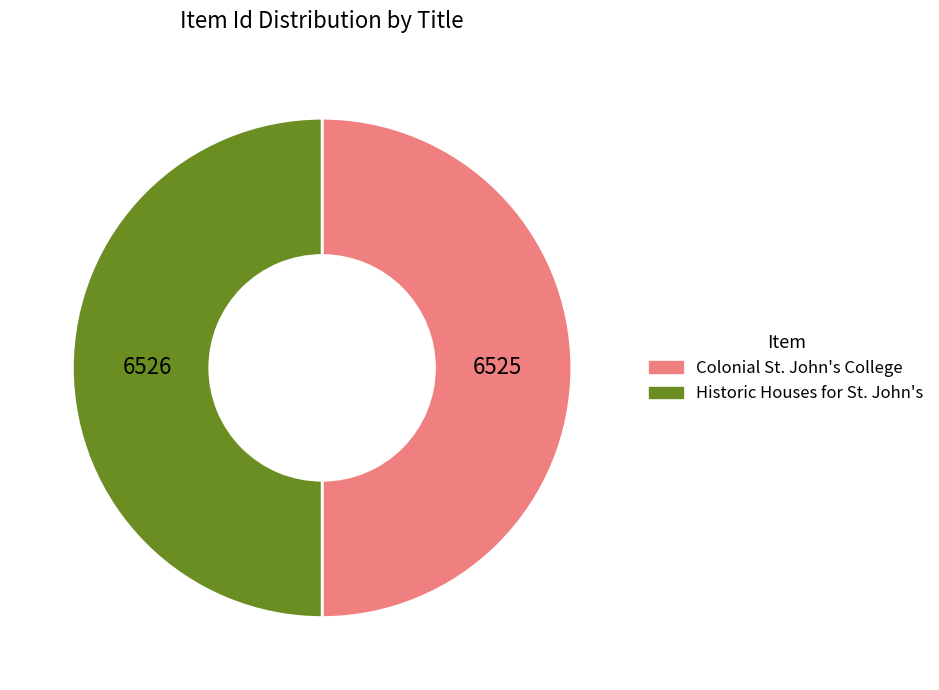

Is it true that Colonial St. John's College is 61% of the pie?

False